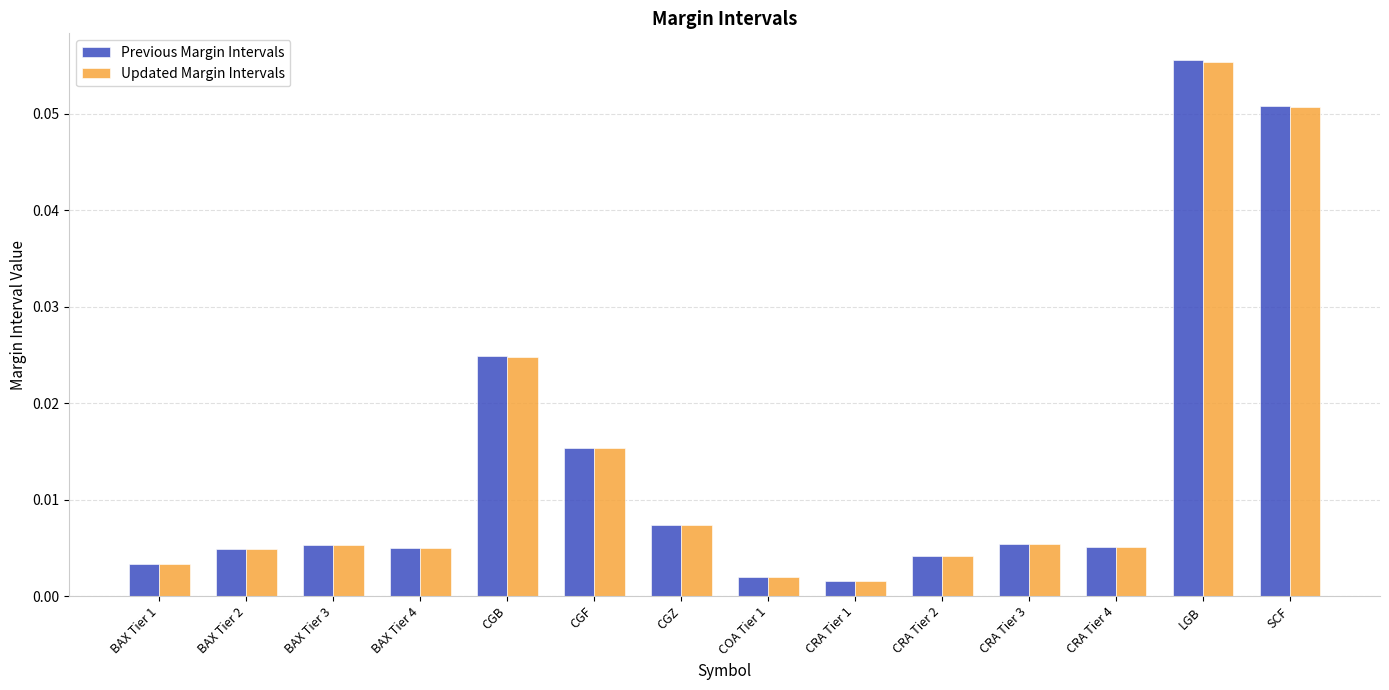

Is the value of Previous Margin Intervals at BAX Tier 1 greater than the value of Updated Margin Intervals at CRA Tier 4?

No